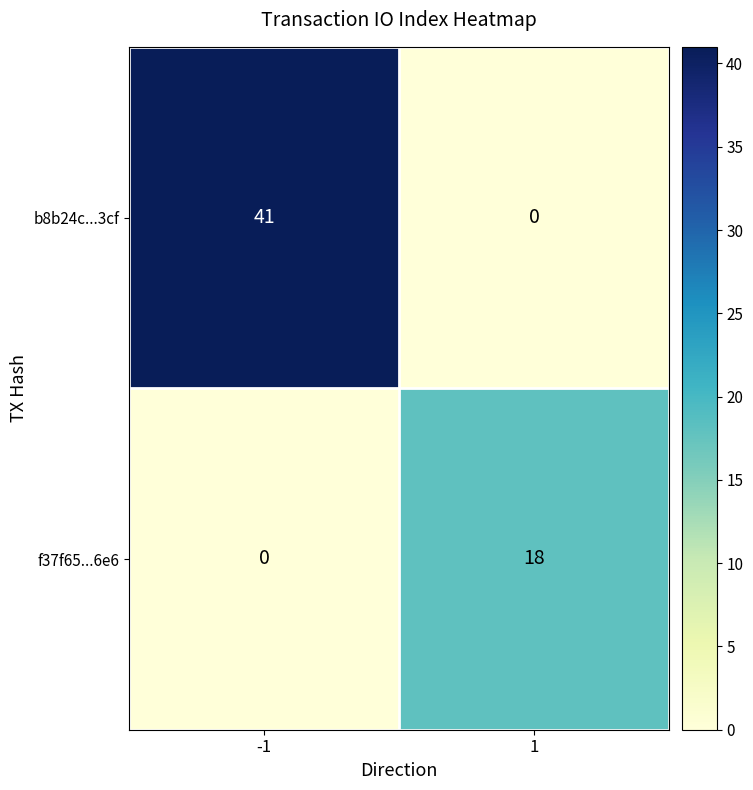

What is the maximum value shown in the chart?

41